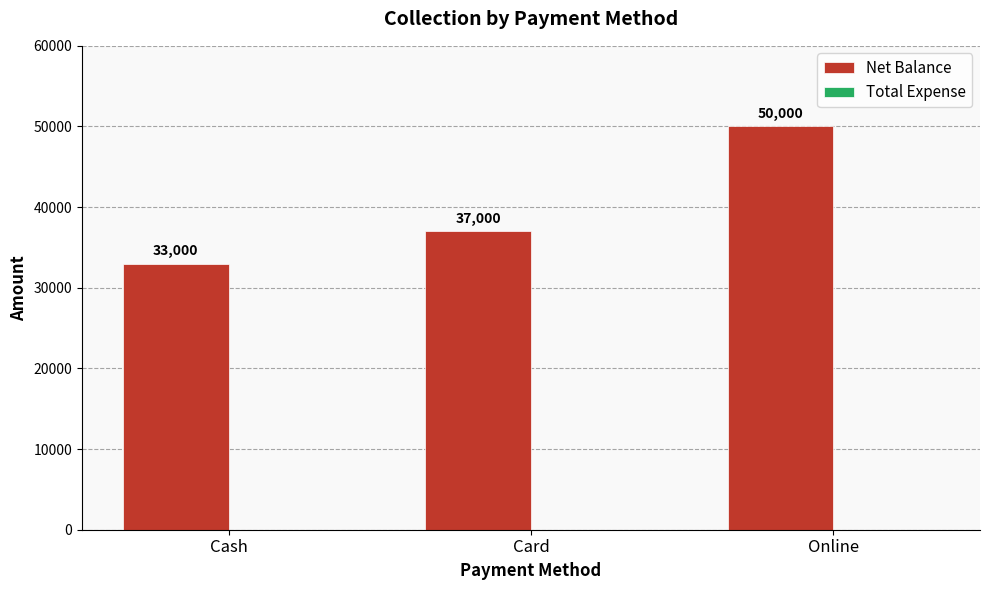

True or false: the data shows 13413 at Card.

False